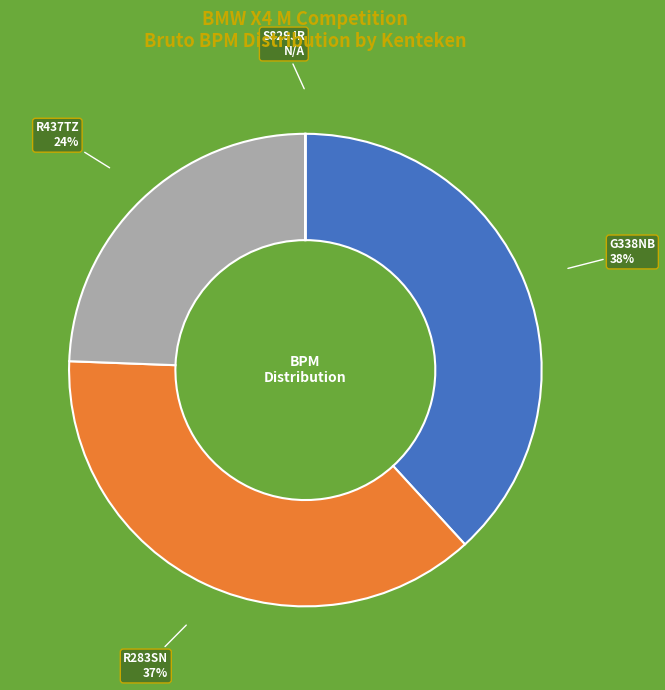

To the nearest percent, what is the average slice percentage?

25%